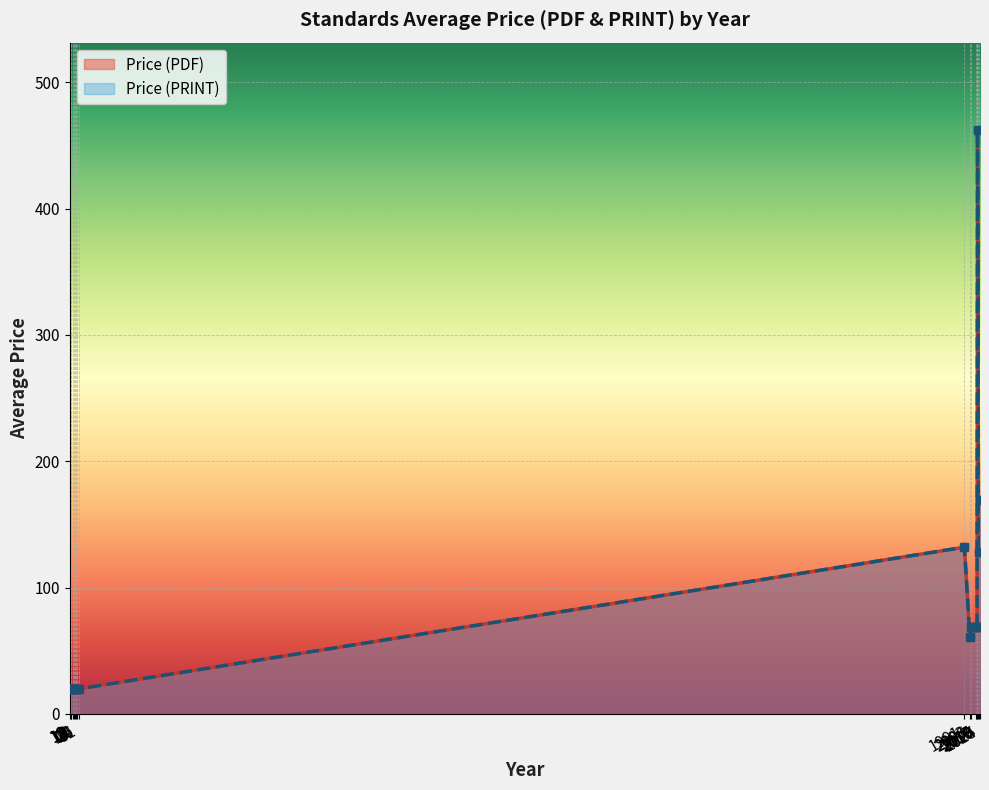

What is the minimum value shown in the chart?

20.0